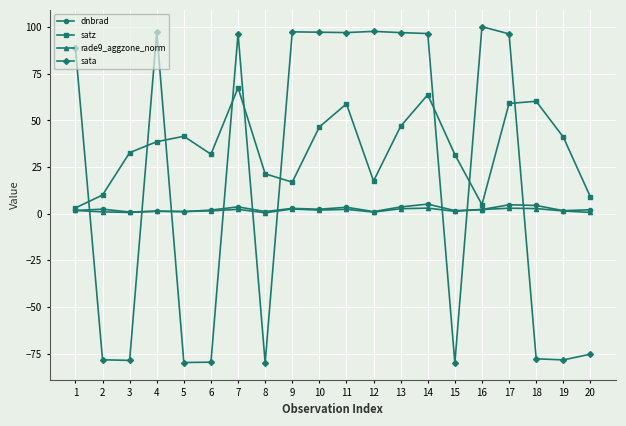

Rank the series at 14 from lowest to highest value.

rade9_aggzone_norm, dnbrad, satz, sata